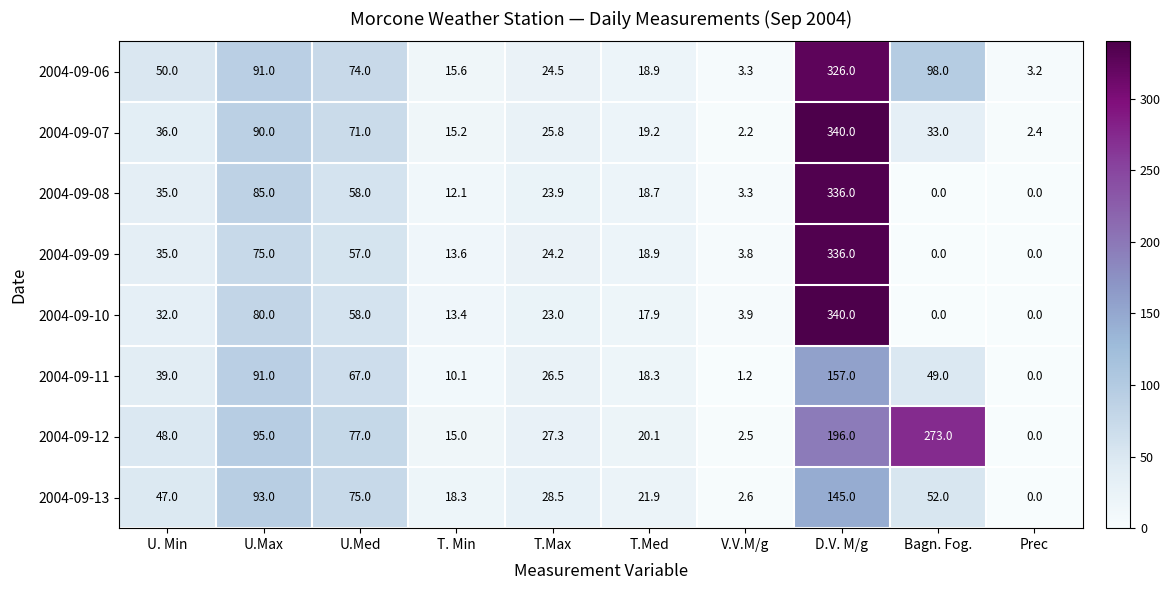

Rank the categories by 2004-09-06 value from lowest to highest.

Prec, V.V.M/g, T. Min, T.Med, T.Max, U. Min, U.Med, U.Max, Bagn. Fog., D.V. M/g